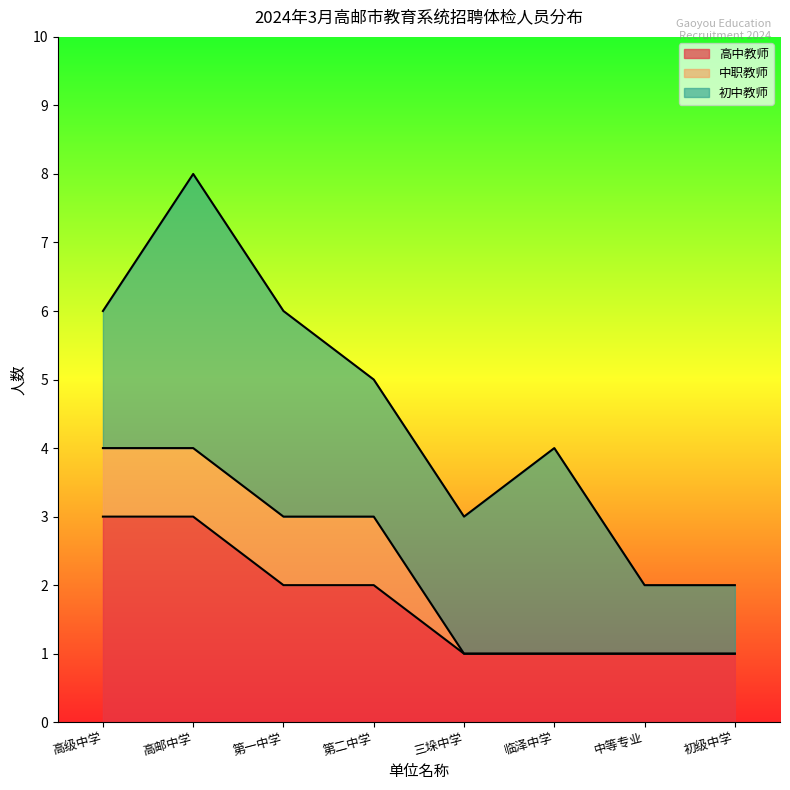

What position from the left is 江苏省高邮中学?

2